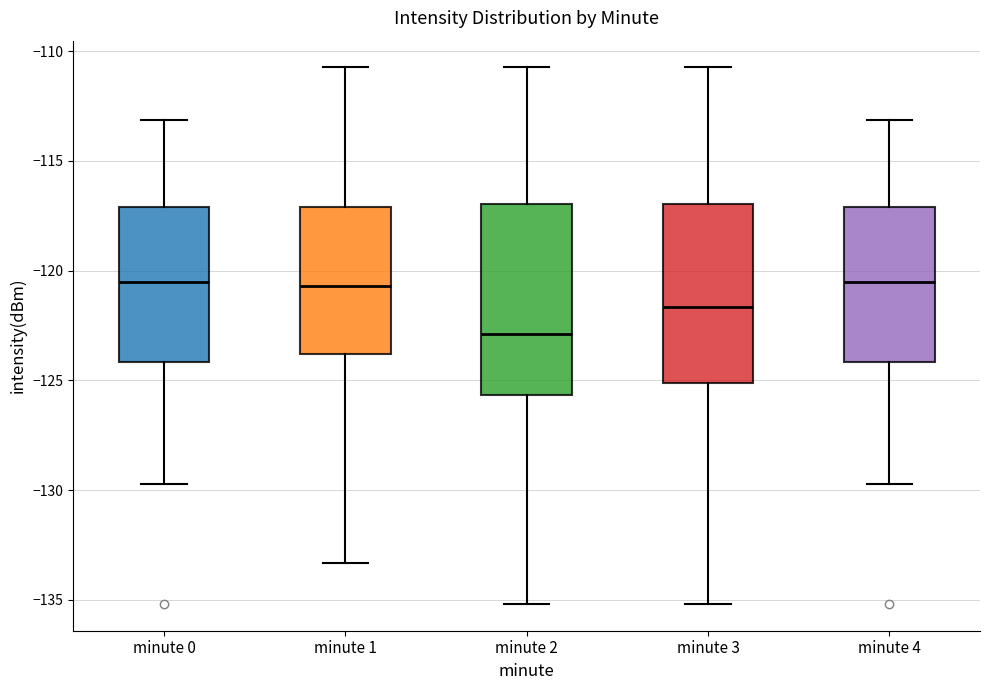

Where is the lower edge of the box for minute 0 on the y-axis? The values are not printed on the chart, so give them approximately, as read against the axis.

-124.0